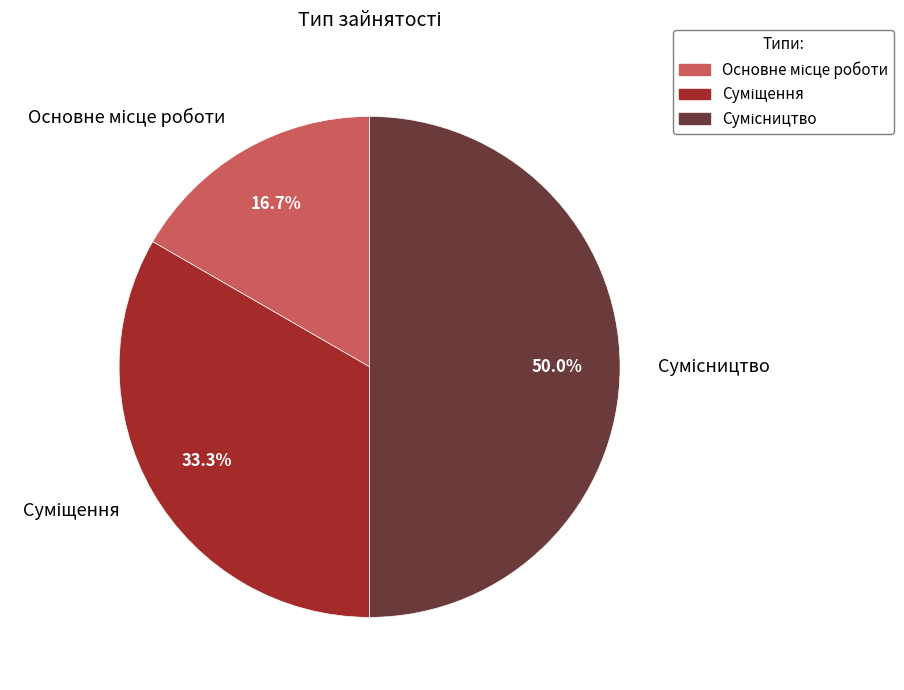

Combined, do Сумісництво and Основне місце роботи account for over 50%?

Yes